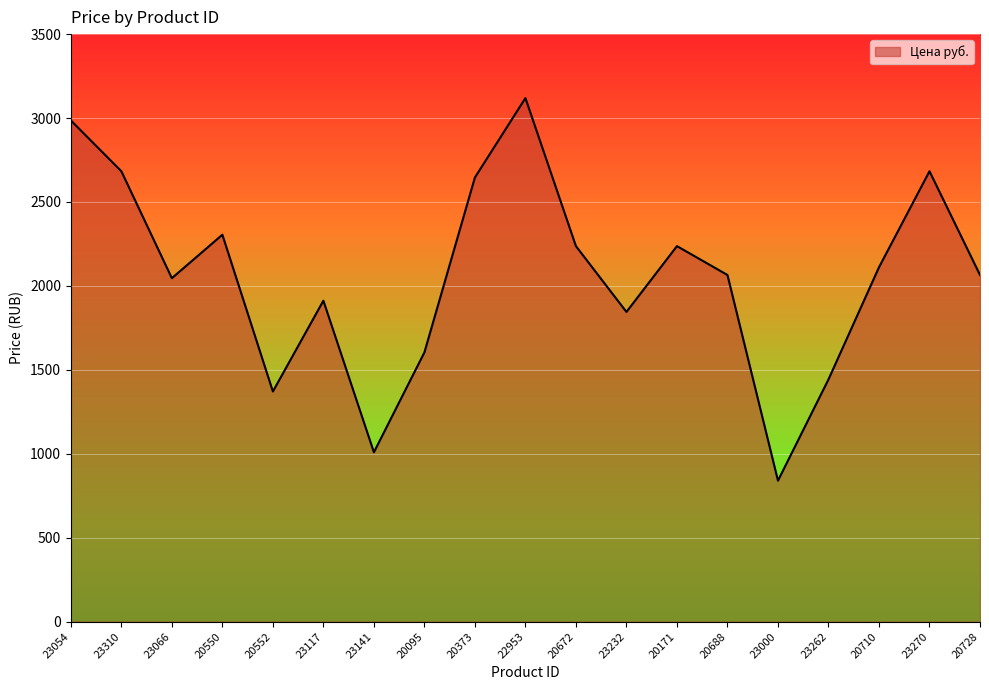

Is it true that the value at 20095 is 2110?

False